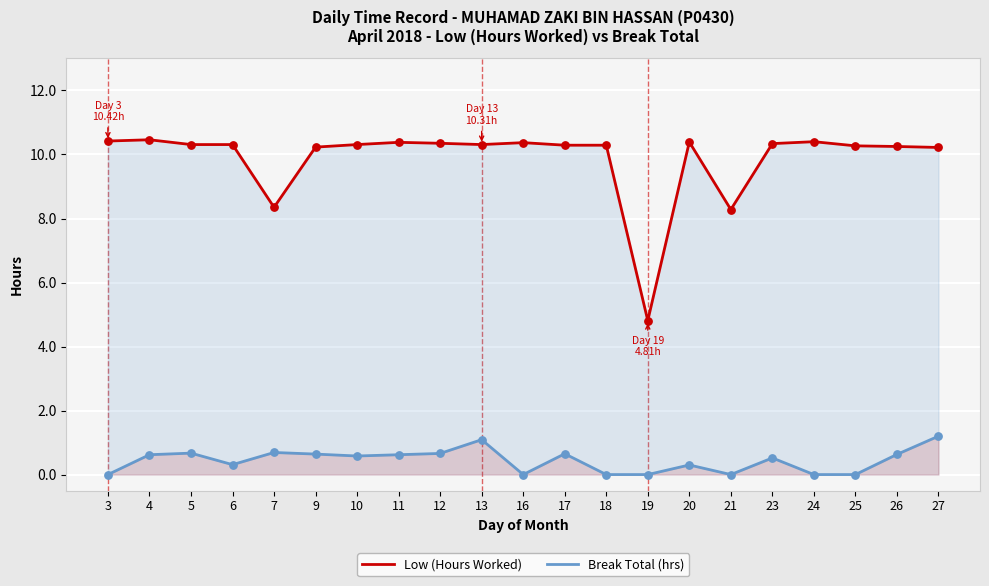

What are all the series names shown in the legend?

Low (Hours Worked), Break Total (hrs)